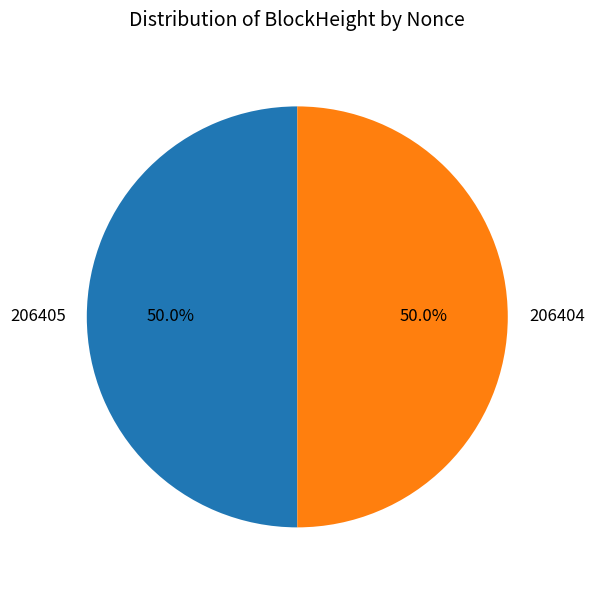

True or false: 206405 accounts for 50% of the total.

True